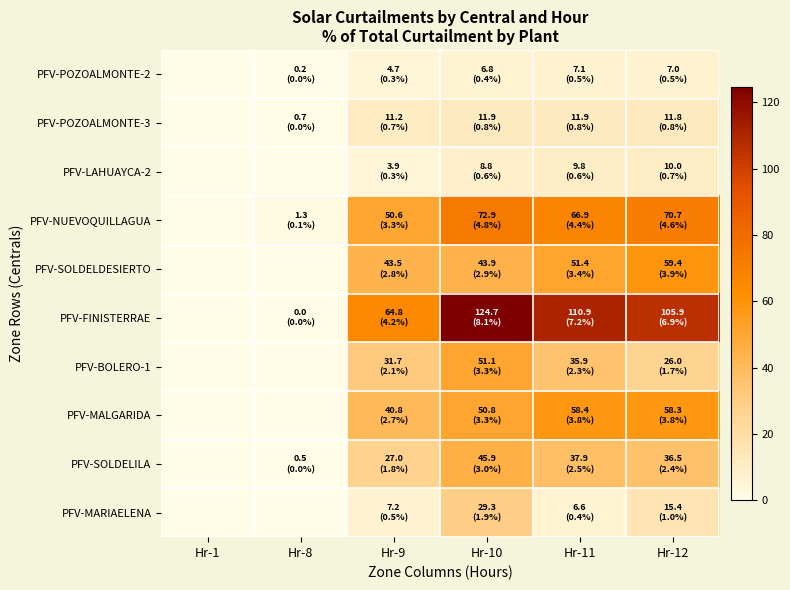

Which series has the largest total across all categories?

PFV-FINISTERRAE